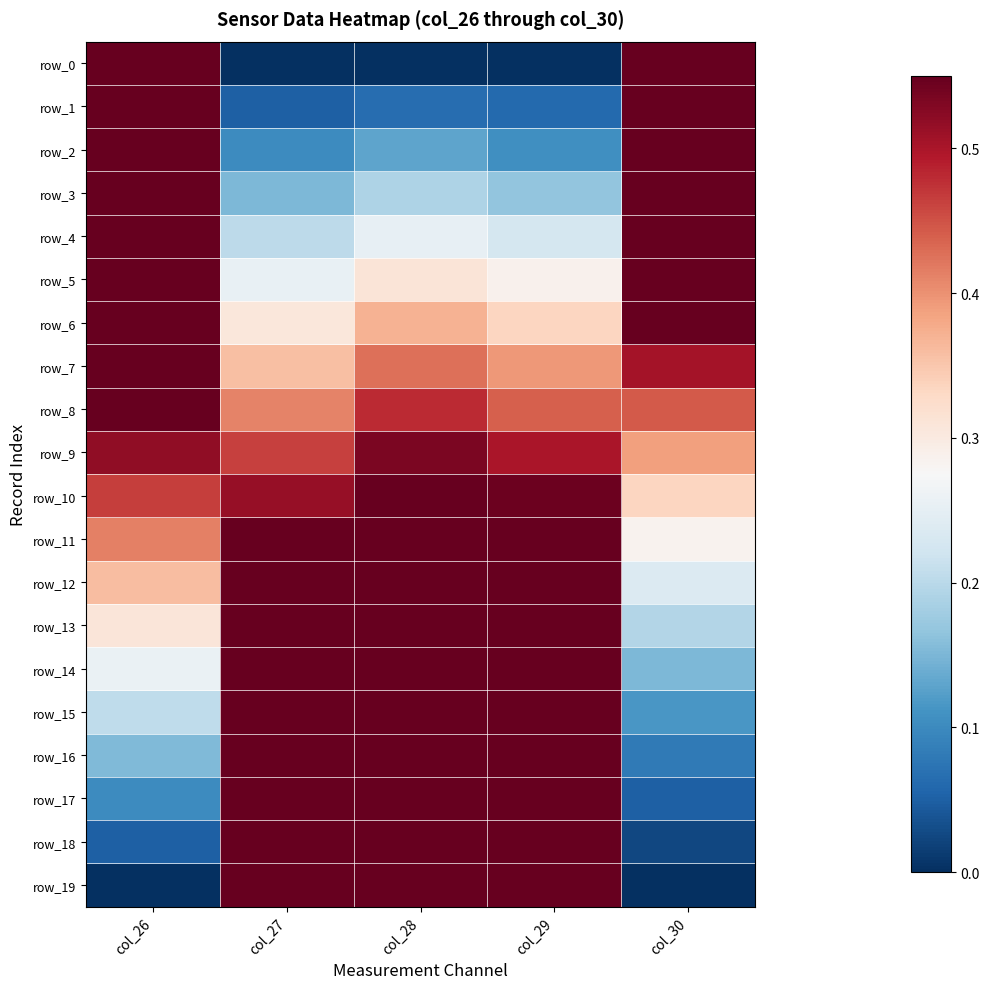

At col_29, list the series in order from smallest to largest.

row_0, row_1, row_2, row_3, row_4, row_5, row_6, row_7, row_8, row_9, row_10, row_11, row_12, row_13, row_14, row_15, row_16, row_17, row_18, row_19